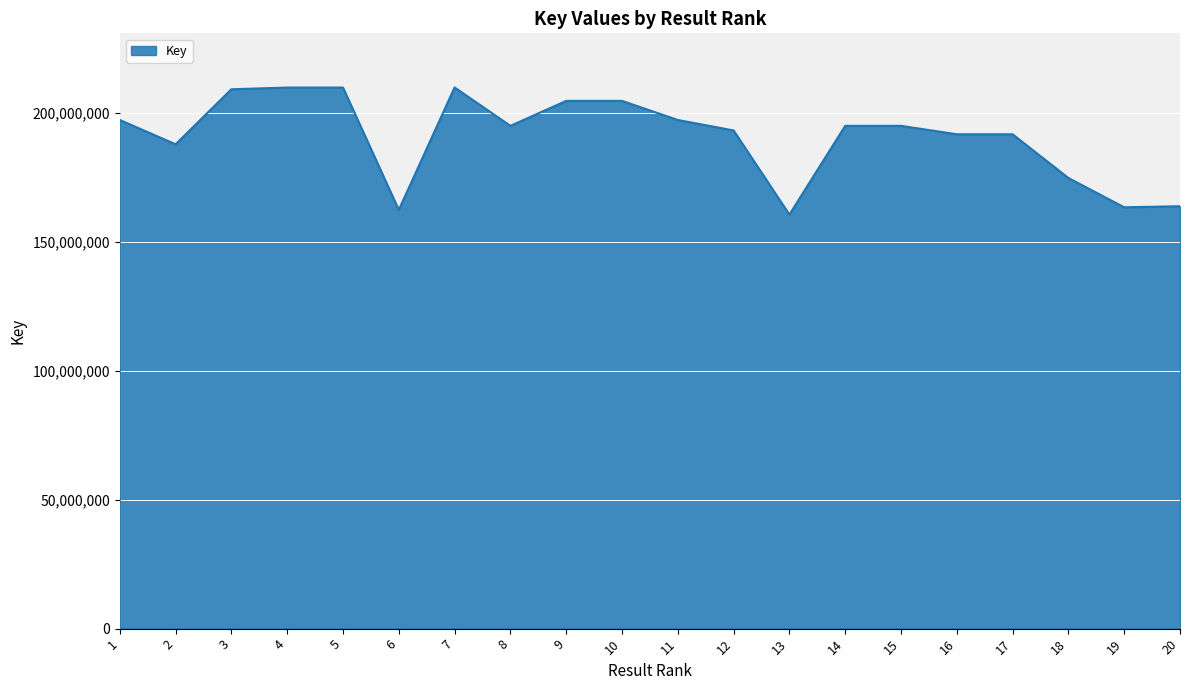

What is the smallest value displayed?

160669428